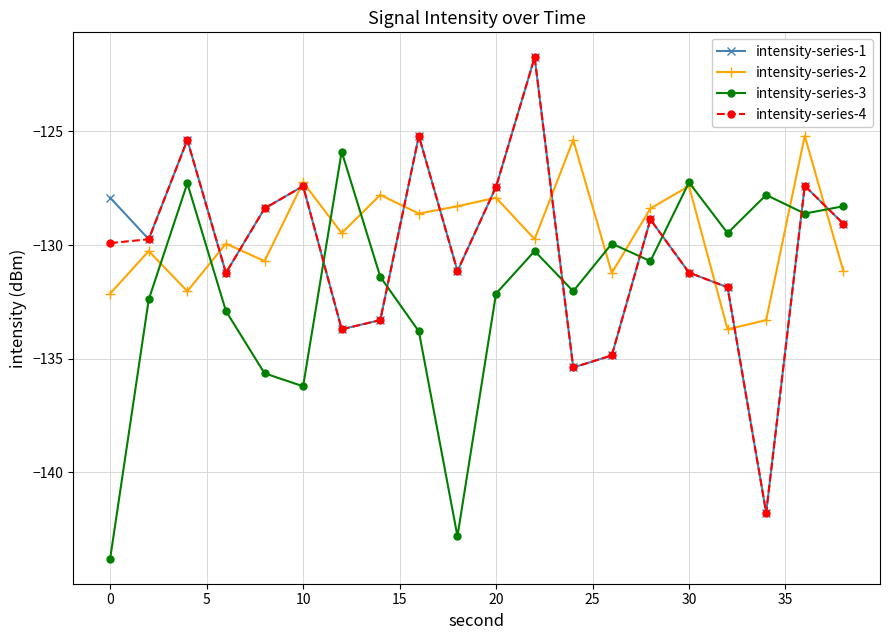

How many interior local valleys does the intensity-series-2 series have?

7